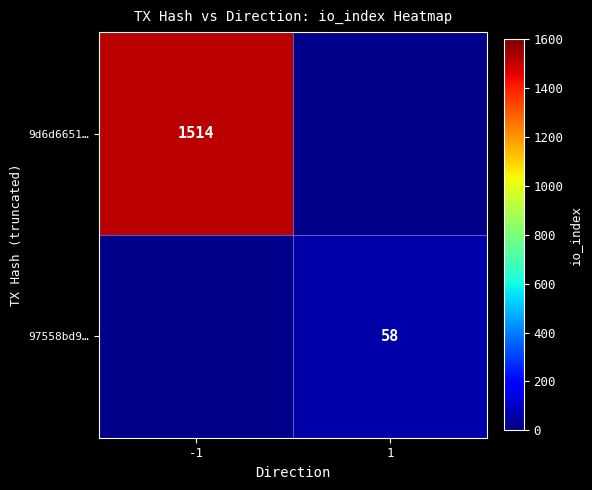

At how many categories does at least one series exceed 1494?

1